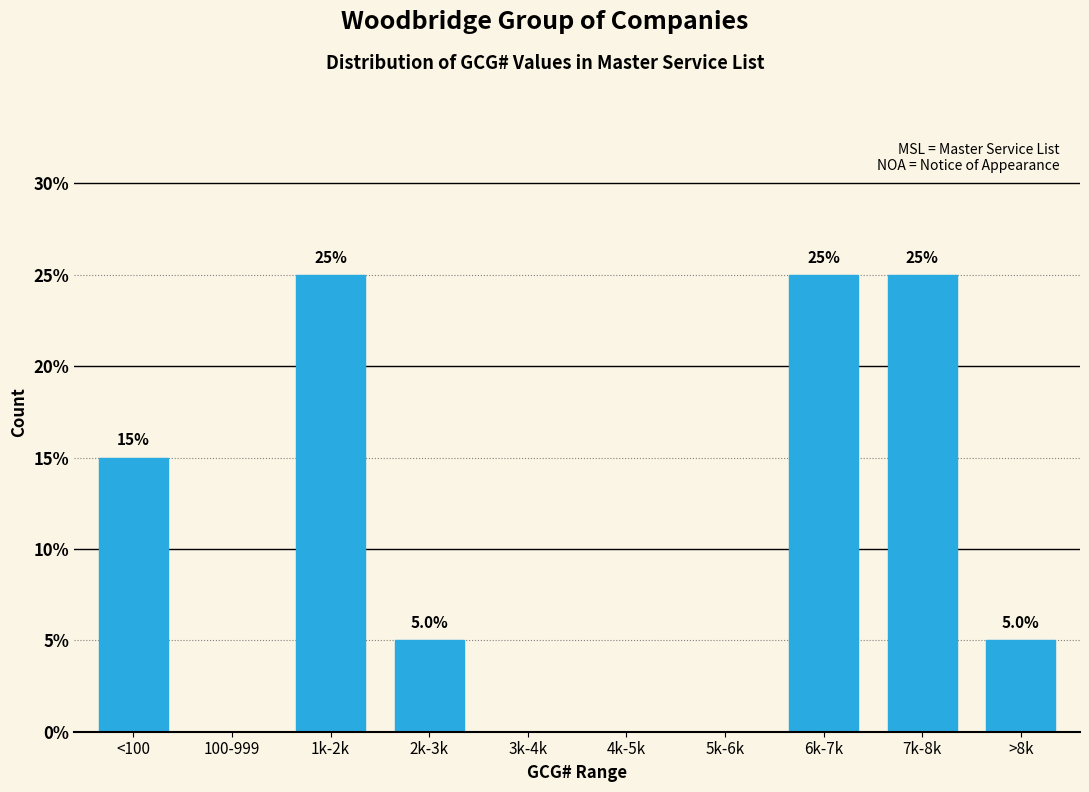

Reading left to right, what are all the values shown in this chart?

<100=15	100-999=0	1k-2k=25	2k-3k=5	3k-4k=0	4k-5k=0	5k-6k=0	6k-7k=25	7k-8k=25	>8k=5